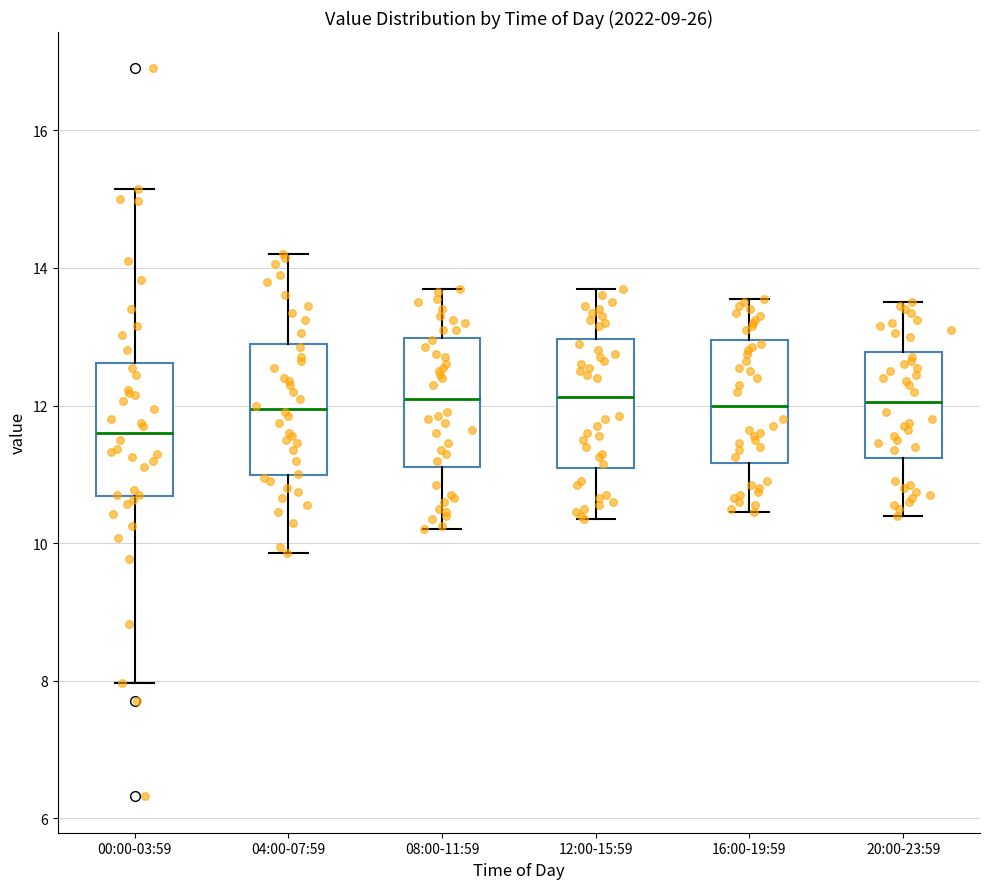

Where does the median line of the box for 12:00-15:59 sit on the y-axis? The values are not printed on the chart, so give them approximately, as read against the axis.

12.2